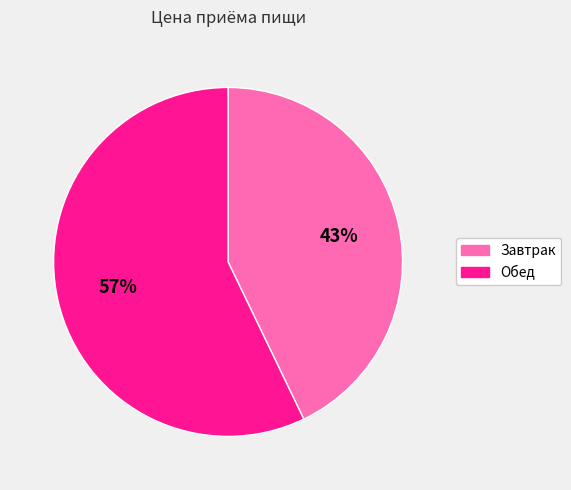

Which has a higher value, Завтрак or Обед?

Обед